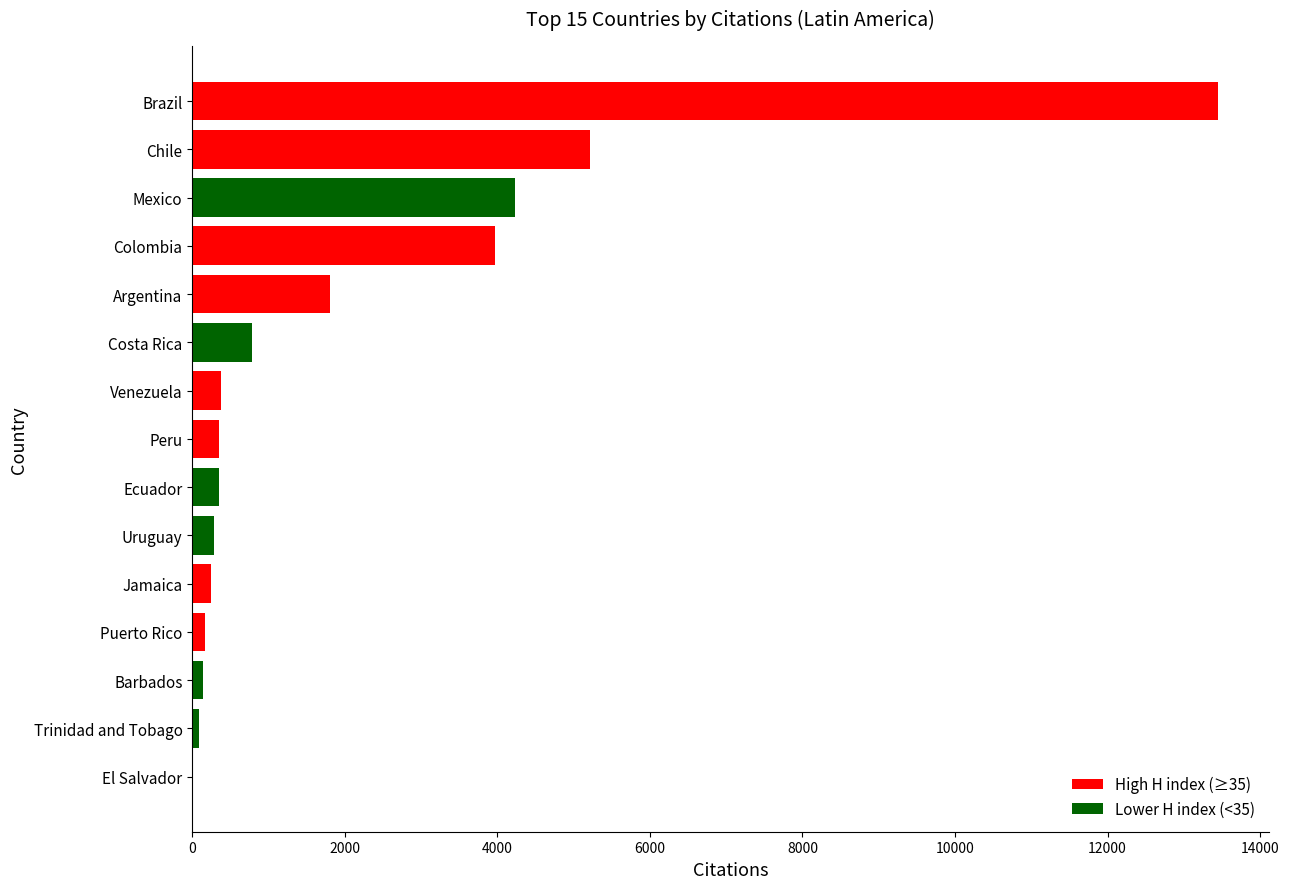

How many series are shown in this chart?

1